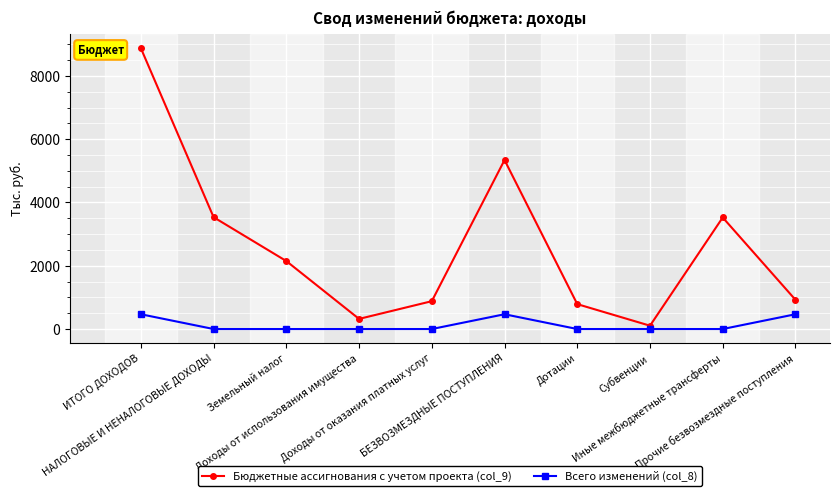

True or false: Бюджетные ассигнования с учетом проекта (col_9) has more than 2 points higher than both neighbors.

False